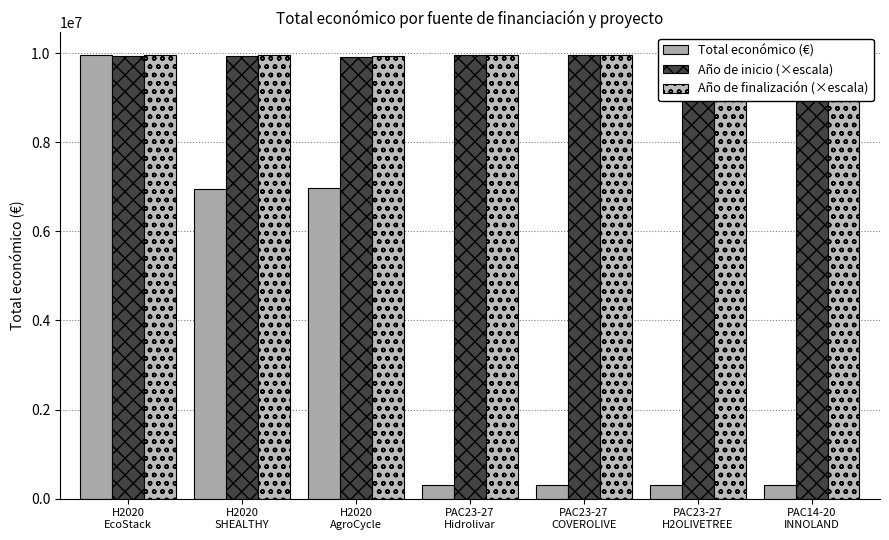

The Total económico (€) series shows 299913.0 at PAC23-27
Hidrolivar. True or false?

True